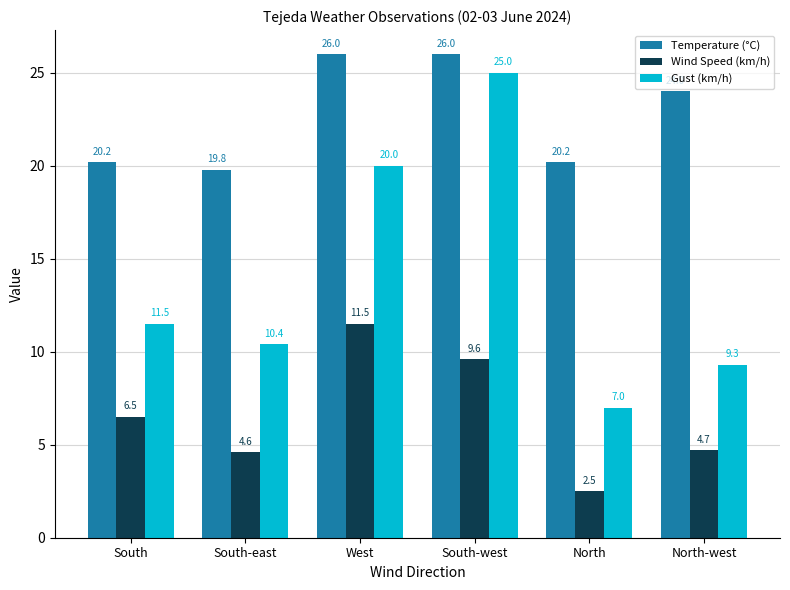

Are the bars horizontal?

No